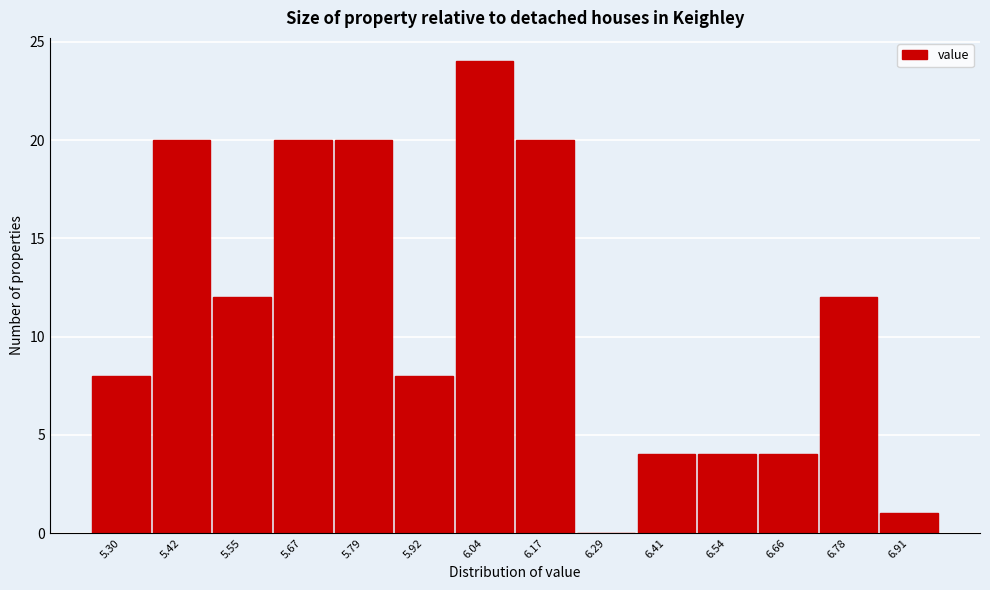

Reading left to right, extract all data points from this chart.

5.30=8	5.42=20	5.55=12	5.67=20	5.79=20	5.92=8	6.04=24	6.17=20	6.29=0	6.41=4	6.54=4	6.66=4	6.78=12	6.91=1